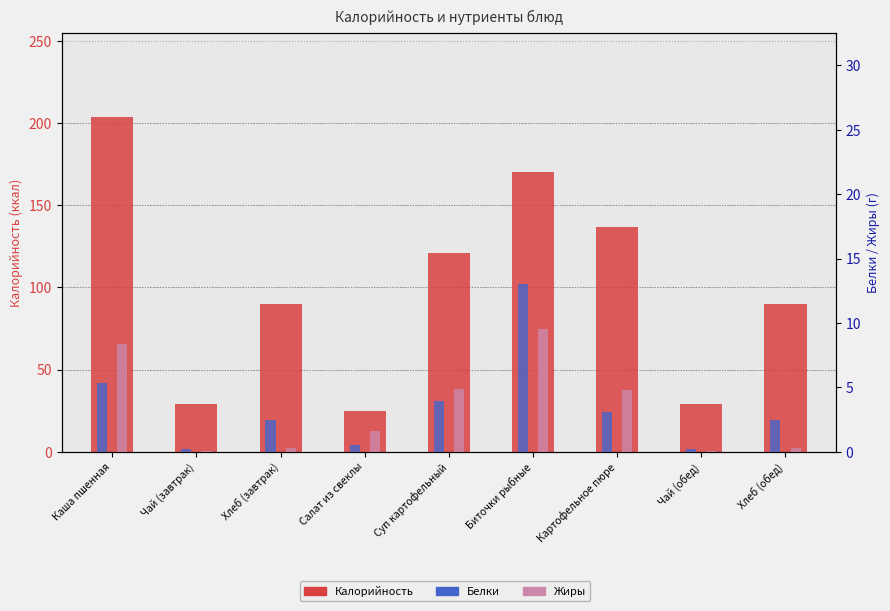

Reading left to right, what are all the values shown in this chart?

Калорийность: Каша пшенная=204.0	Чай (завтрак)=29.0	Хлеб (завтрак)=90.0	Салат из свеклы=25.0	Суп картофельный=121.0	Биточки рыбные=170.0	Картофельное пюре=137.0	Чай (обед)=29.0	Хлеб (обед)=90.0
Белки: Каша пшенная=5.4	Чай (завтрак)=0.2	Хлеб (завтрак)=2.5	Салат из свеклы=0.5	Суп картофельный=3.9	Биточки рыбные=13.0	Картофельное пюре=3.1	Чай (обед)=0.2	Хлеб (обед)=2.5
Жиры: Каша пшенная=8.4	Чай (завтрак)=0.0	Хлеб (завтрак)=0.3	Салат из свеклы=1.6	Суп картофельный=4.8	Биточки рыбные=9.5	Картофельное пюре=4.8	Чай (обед)=0.0	Хлеб (обед)=0.3